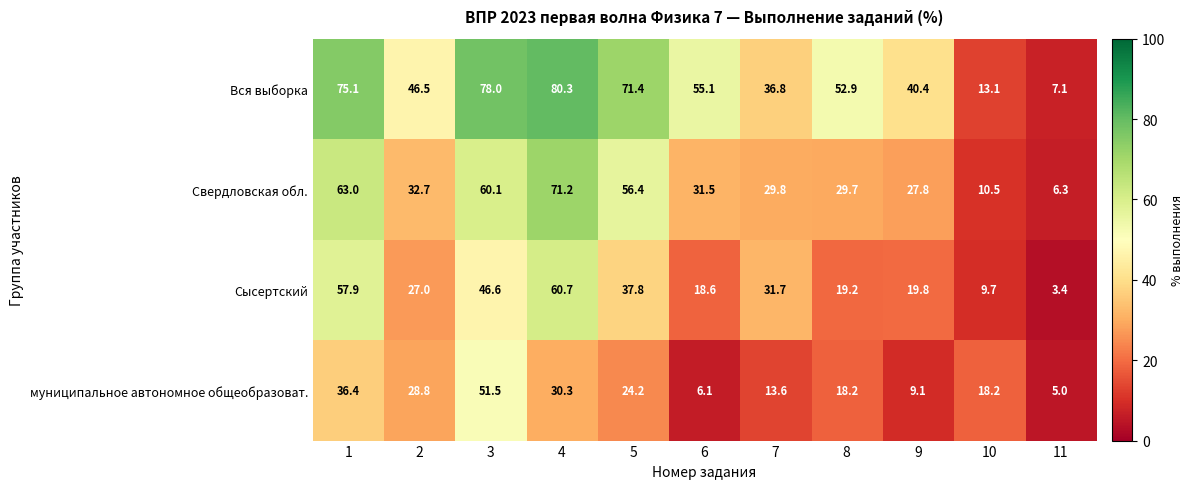

The value of Сысертский at 5 is 37.8. True or false?

True